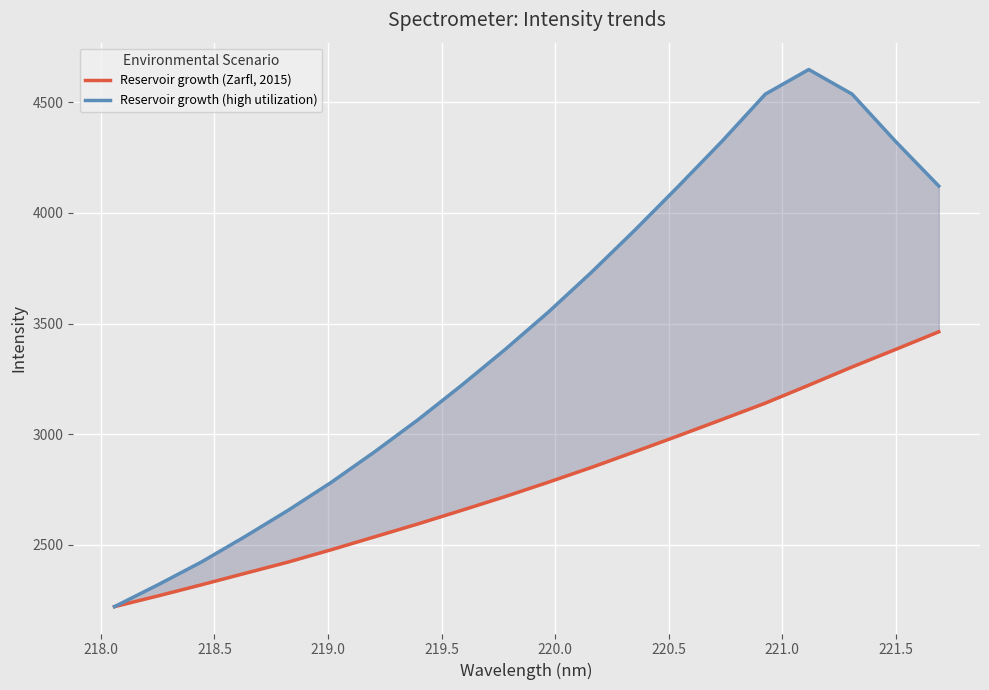

True or false: Reservoir growth (high utilization) and Reservoir growth (Zarfl, 2015) intersect in this chart.

False